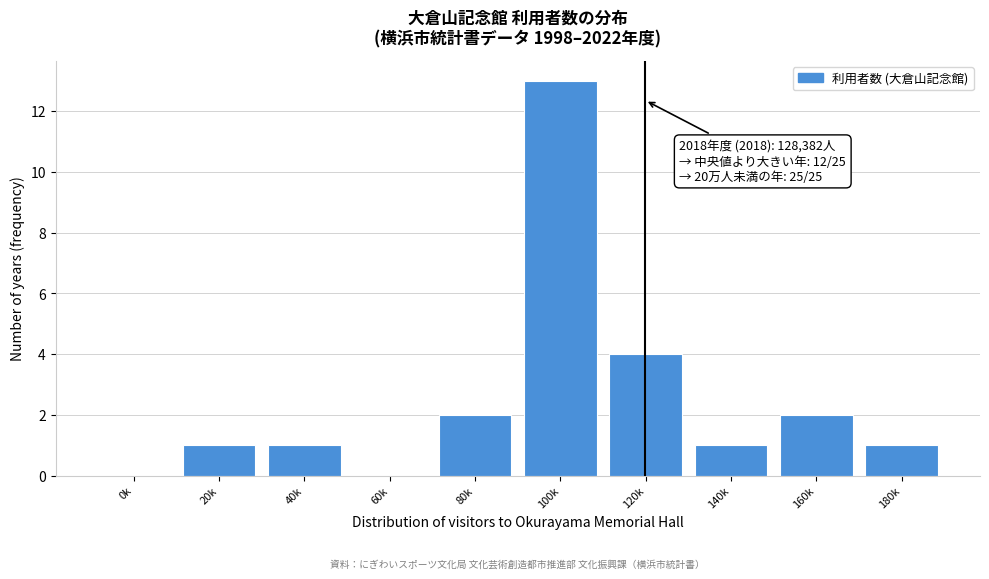

Reading left to right, extract all data points from this chart.

0k=0	20k=1	40k=1	60k=0	80k=2	100k=13	120k=4	140k=1	160k=2	180k=1